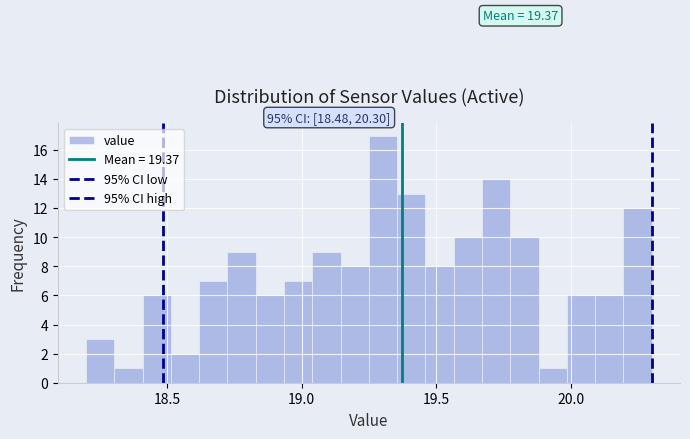

Around what value on the x-axis is the tallest bar? Give the approximate position of its centre, as read against the axis.

19.30